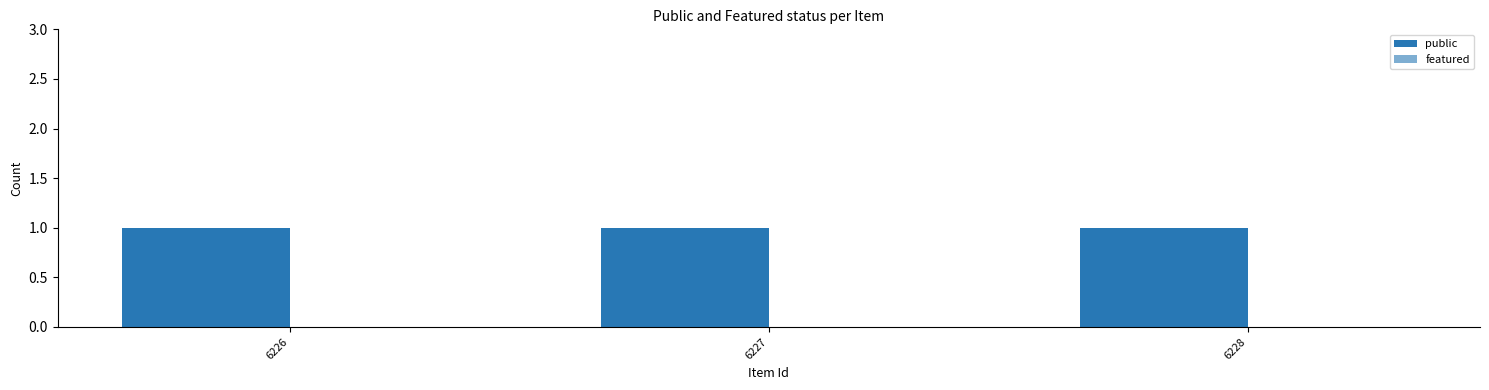

Which series has the largest total across all categories?

public